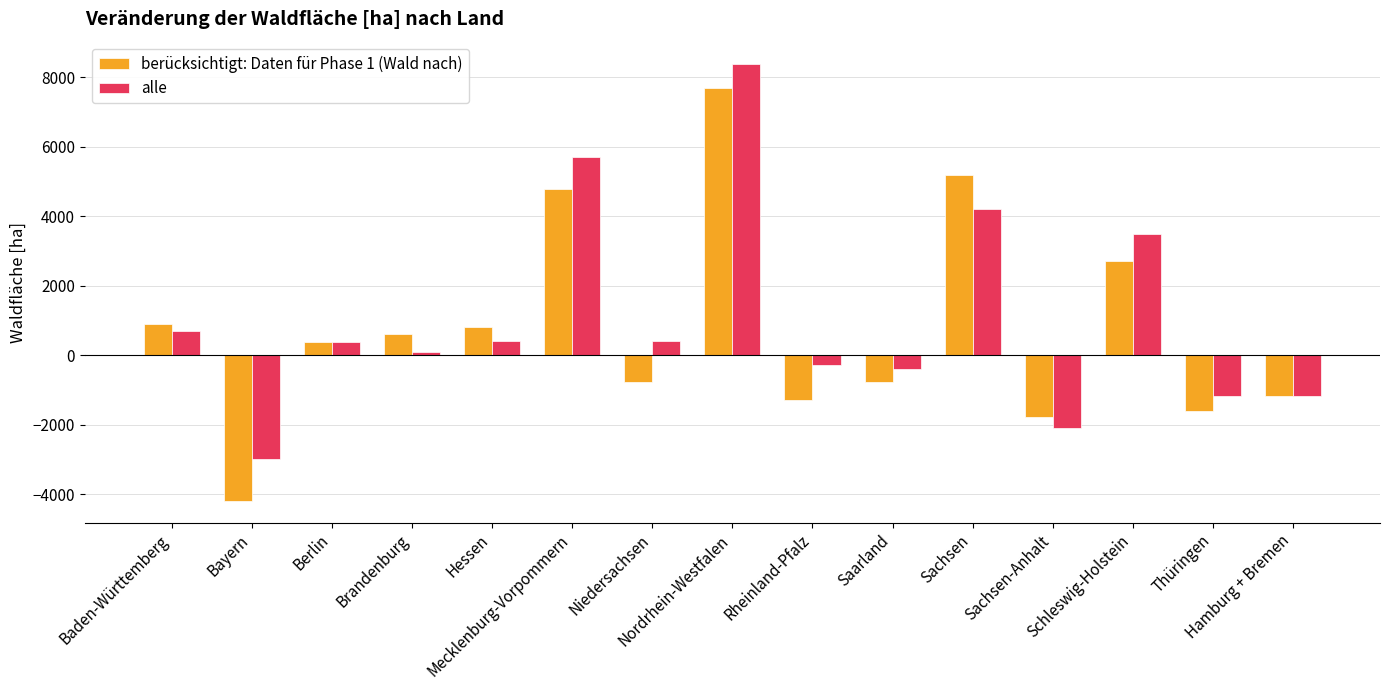

Rank the series at Schleswig-Holstein from lowest to highest value.

berücksichtigt: Daten für Phase 1 (Wald nach), alle